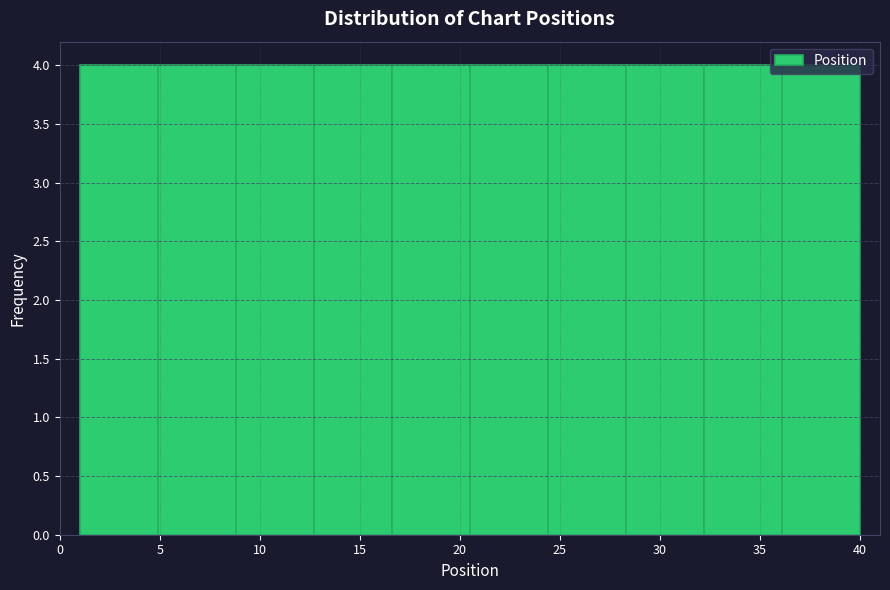

Reading left to right, transcribe this chart: for each bar, give the range it covers on the x-axis and its height. Neither the bar edges nor the heights are printed on the chart, so give them approximately, as read against the axes.

1.0 to 4.9: 4
4.9 to 8.8: 4
8.8 to 12.7: 4
12.7 to 16.6: 4
16.6 to 20.5: 4
20.5 to 24.4: 4
24.4 to 28.3: 4
28.3 to 32.2: 4
32.2 to 36.1: 4
36.1 to 40.0: 4